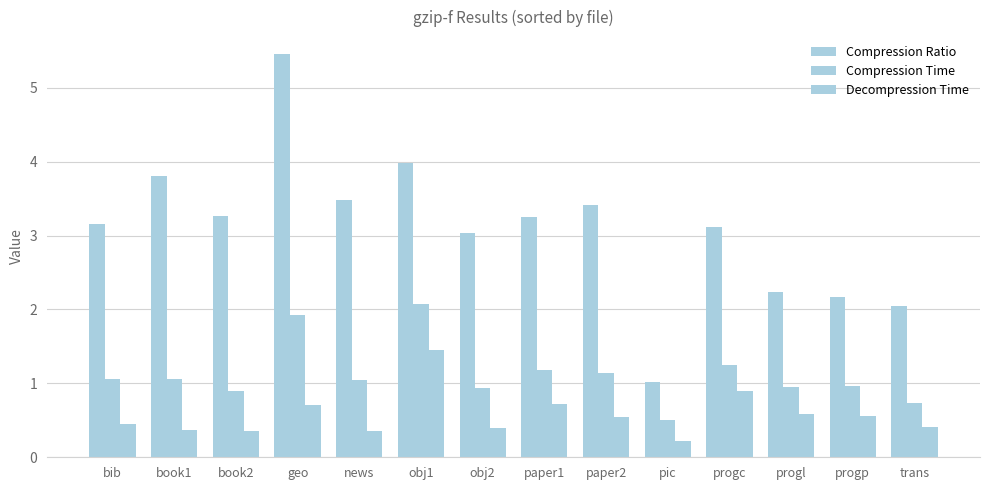

What is the difference between the highest and lowest values at bib?

2.7